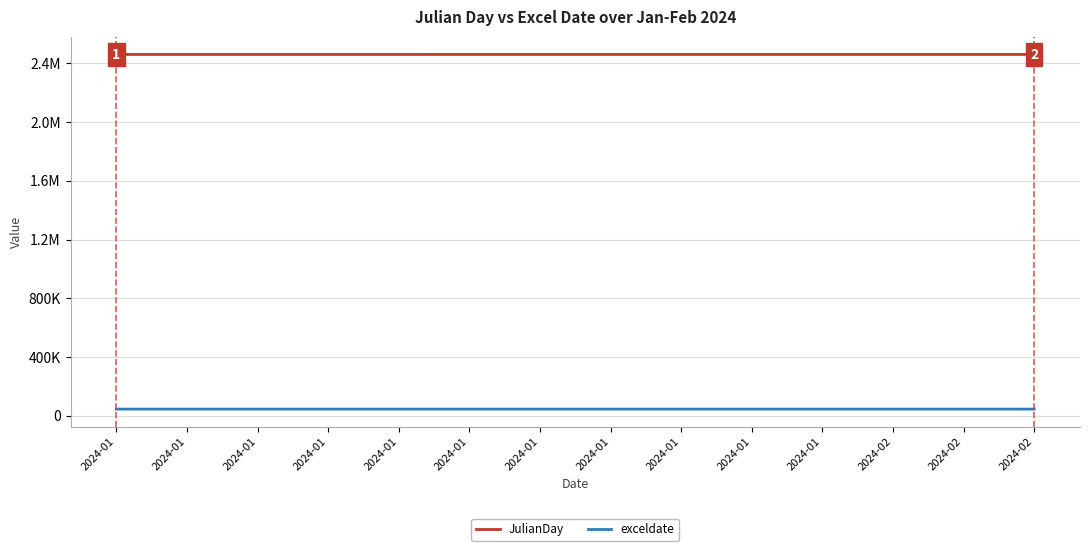

Which series has the largest total across all categories?

JulianDay